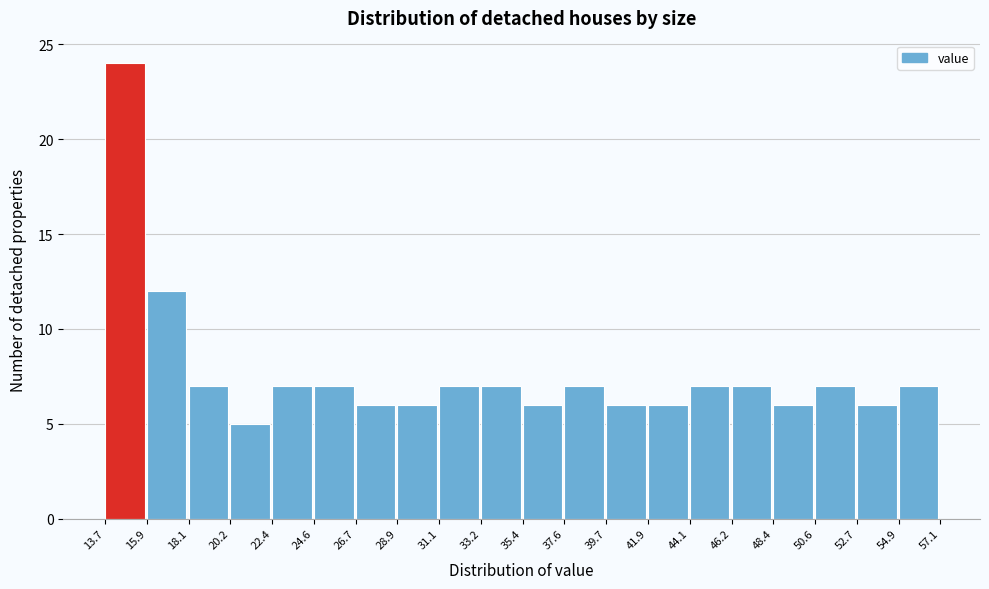

Reading left to right, transcribe this chart: for each bar, give the range it covers on the x-axis and its height. The values are not printed on the chart, so give them approximately, as read against the axis.

13.7 to 15.9: 24
15.9 to 18.1: 12
18.1 to 20.2: 7
20.2 to 22.4: 5
22.4 to 24.6: 7
24.6 to 26.7: 7
26.7 to 28.9: 6
28.9 to 31.1: 6
31.1 to 33.2: 7
33.2 to 35.4: 7
35.4 to 37.6: 6
37.6 to 39.7: 7
39.7 to 41.9: 6
41.9 to 44.1: 6
44.1 to 46.2: 7
46.2 to 48.4: 7
48.4 to 50.6: 6
50.6 to 52.7: 7
52.7 to 54.9: 6
54.9 to 57.1: 7